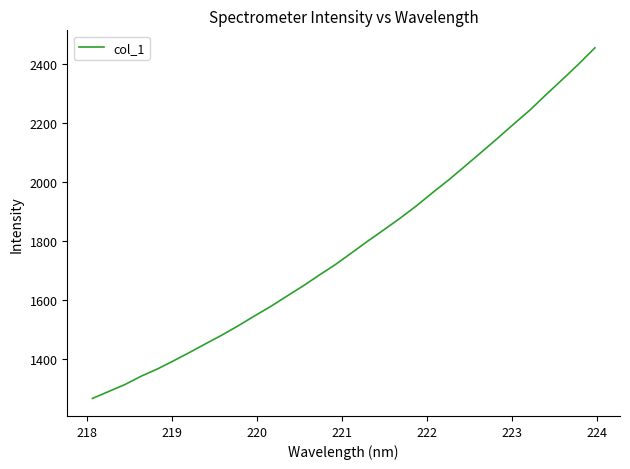

What is the minimum value shown in the chart?

1266.9